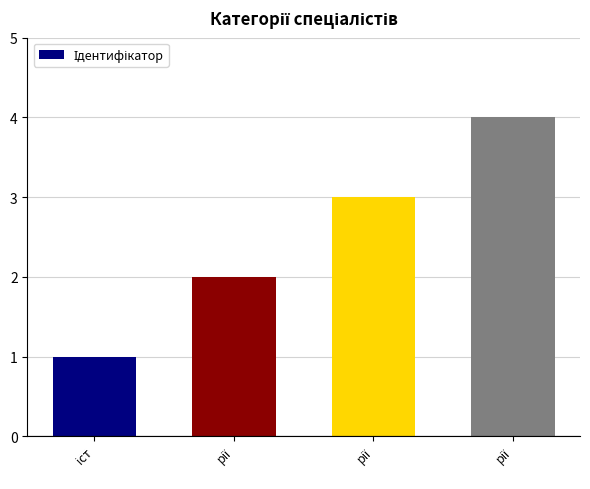

List the labels in order of value, largest first.

рії, рії, рії, іст